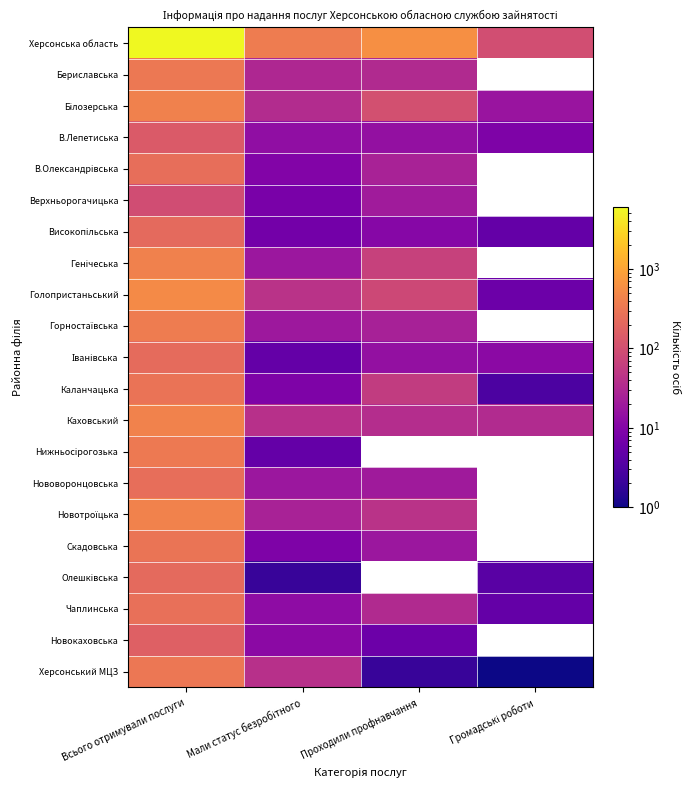

Count the number of data series in this chart.

21